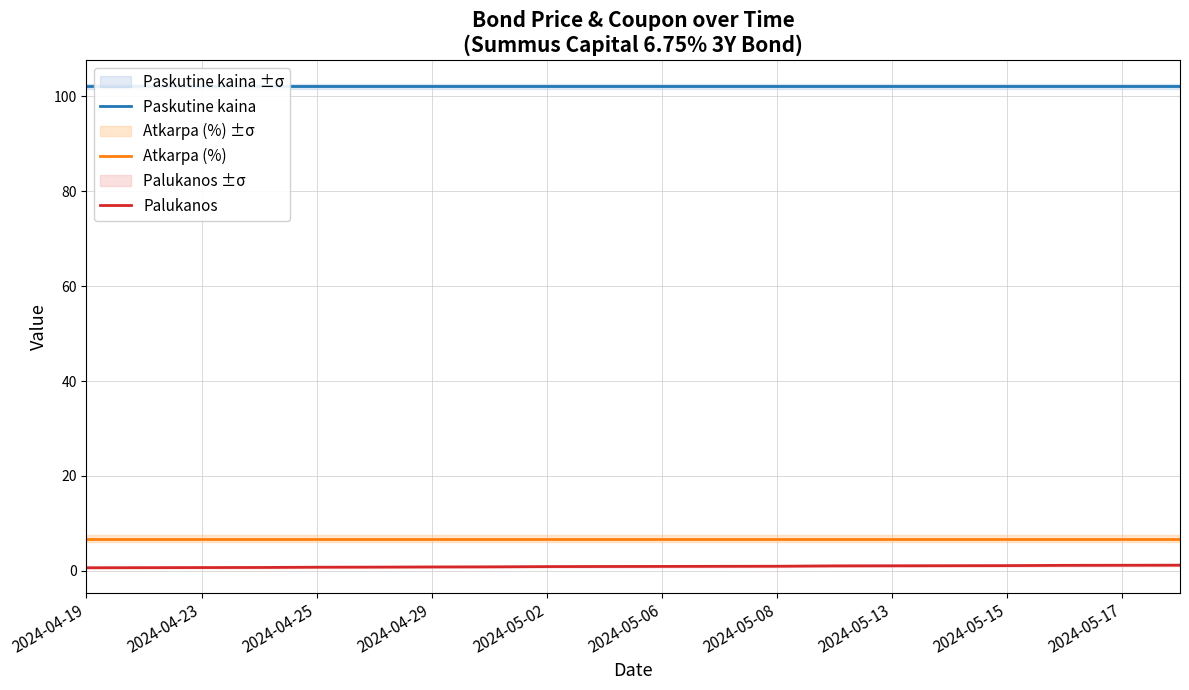

What is the maximum value for Paskutine kaina?

102.1